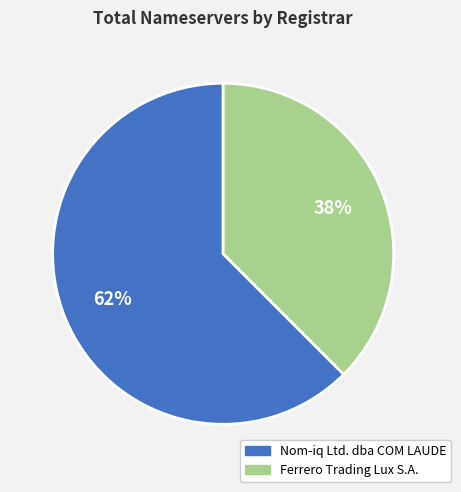

To the nearest percent, what is the average slice percentage?

50%